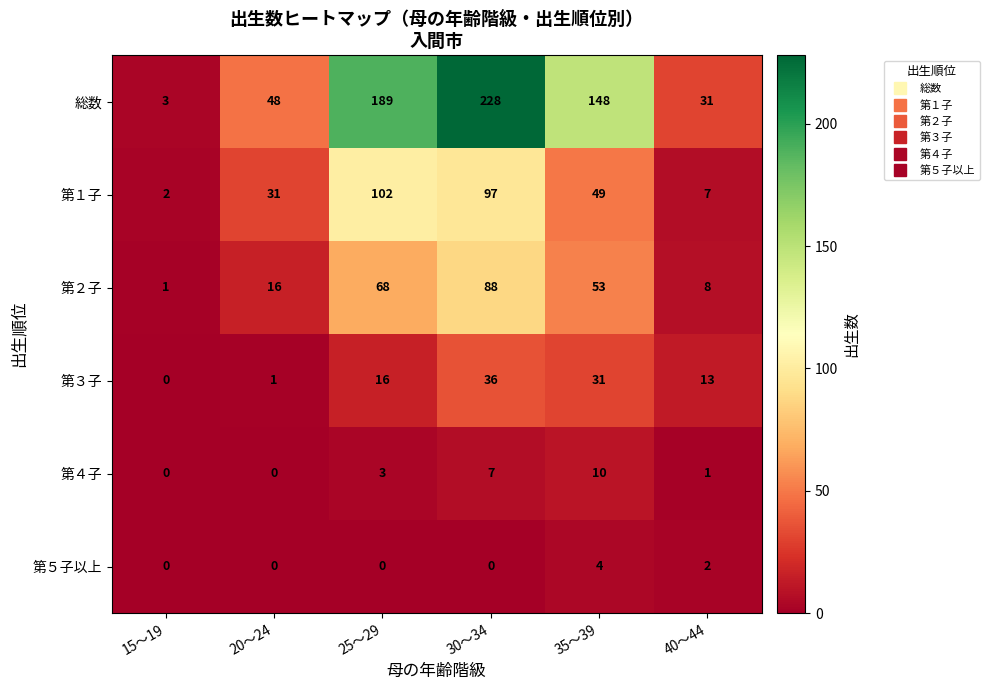

What is the total value across all series at 25～29?

378